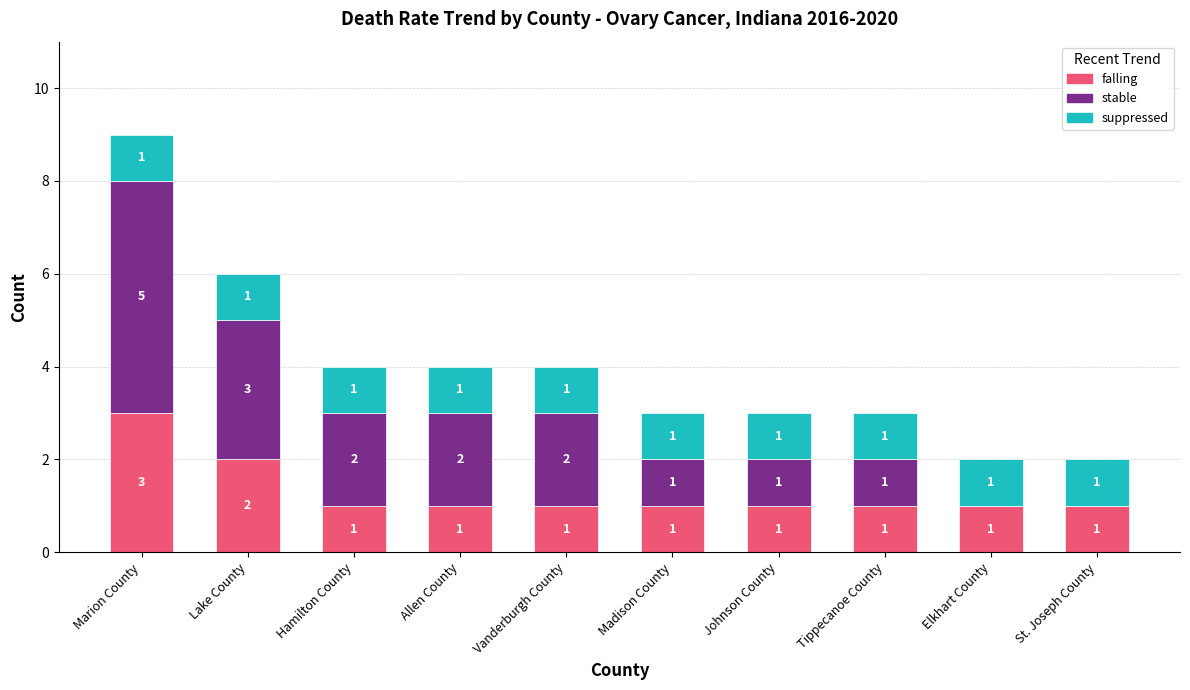

Count the number of categories in the chart.

10